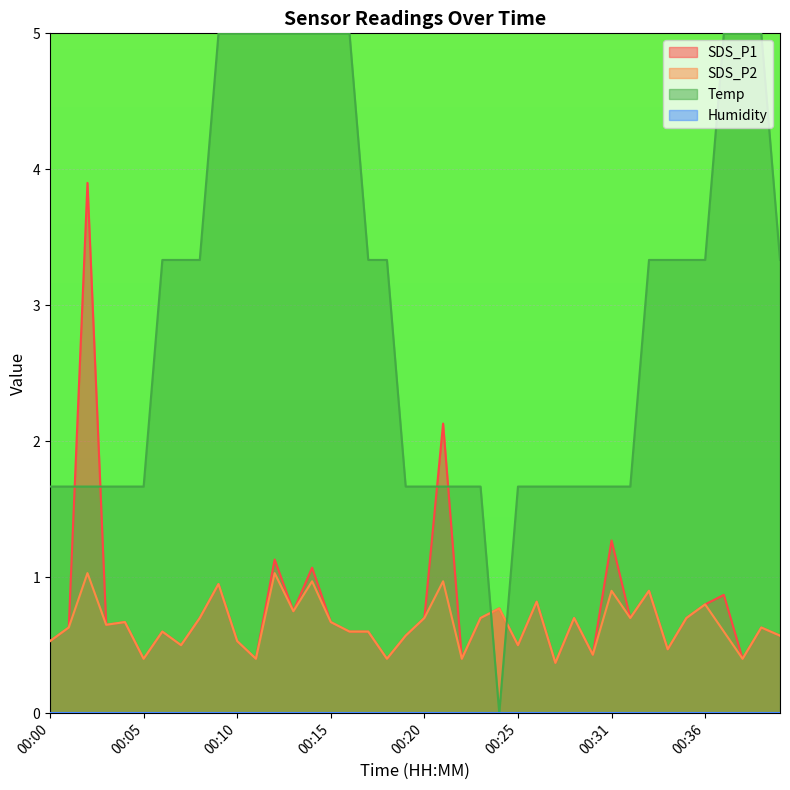

Which series has the widest spread of values?

Temp